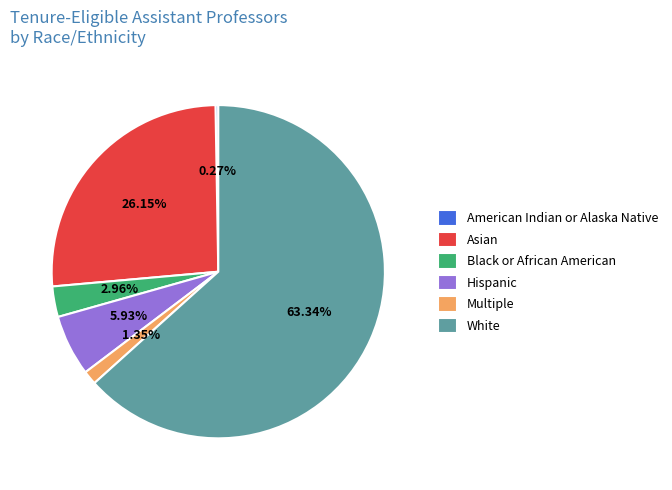

Is the sum of Asian and Multiple greater than half?

No